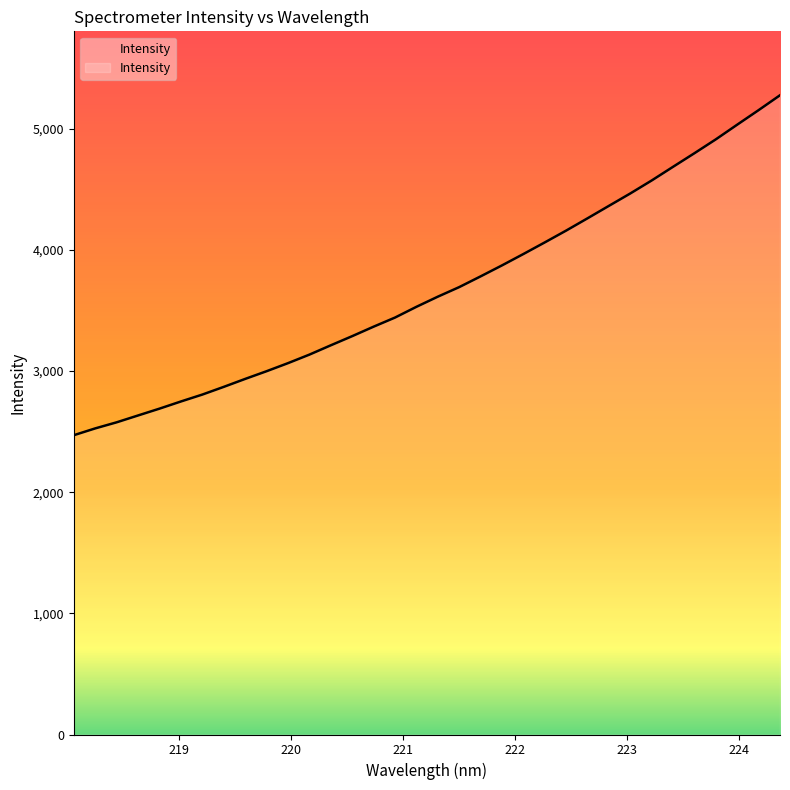

Which category has the highest value across all series?

224.3616